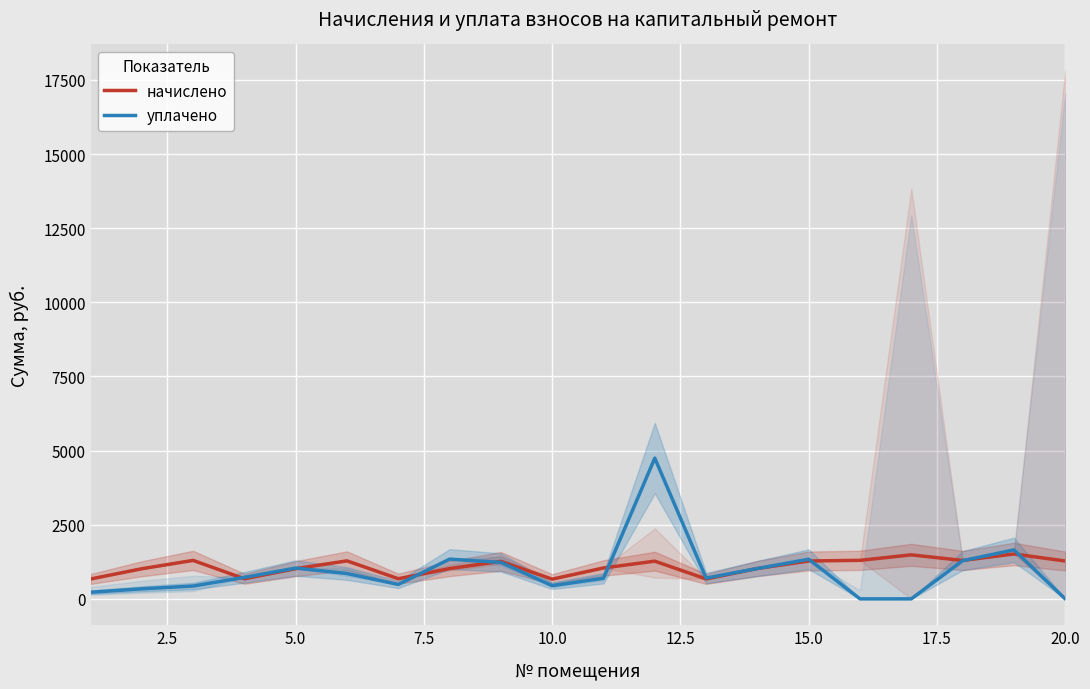

Which series has the widest spread of values?

уплачено